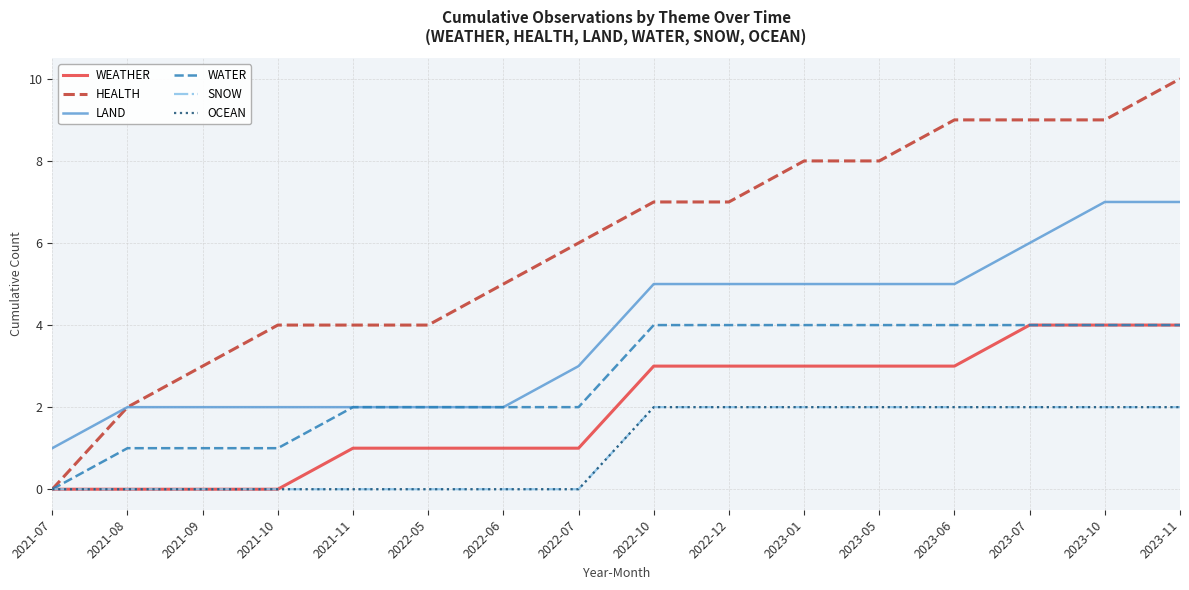

At which category does the chart reach its minimum across all series?

2021-07